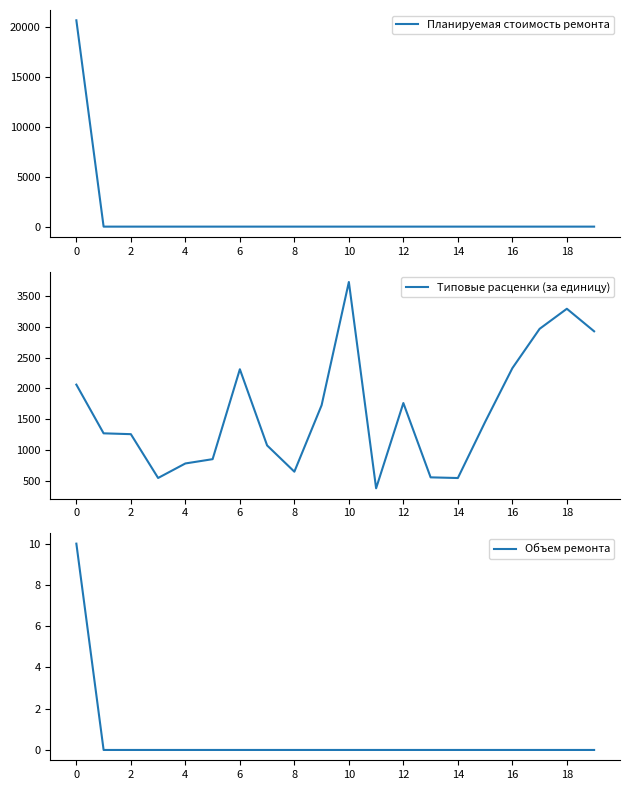

What is the average value of the Типовые расценки (за единицу) series?

1623.6